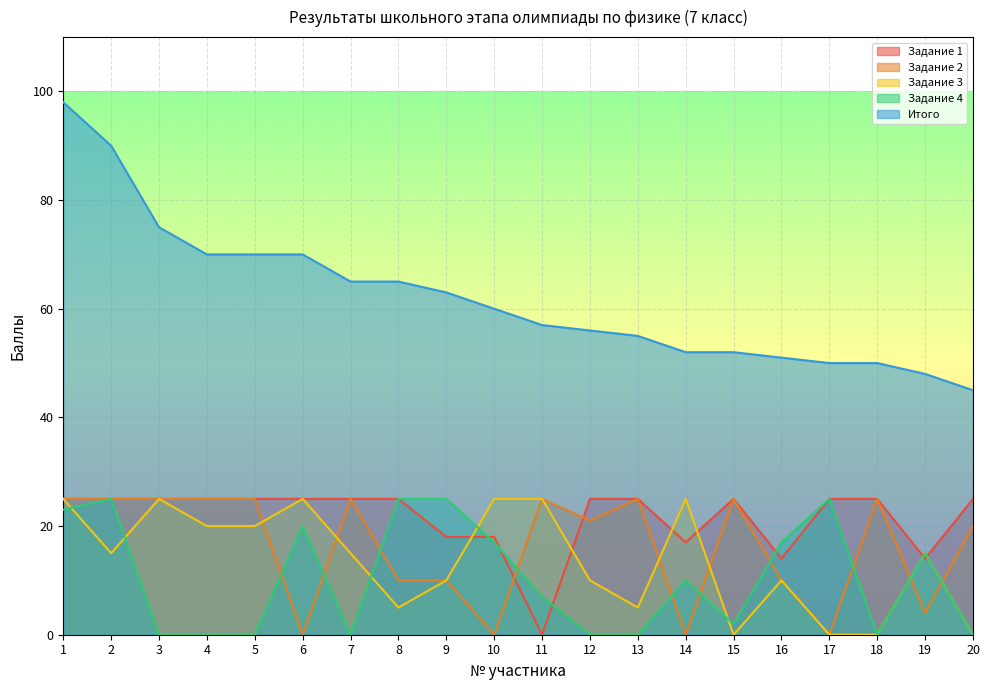

How many lines are shown in the chart?

5